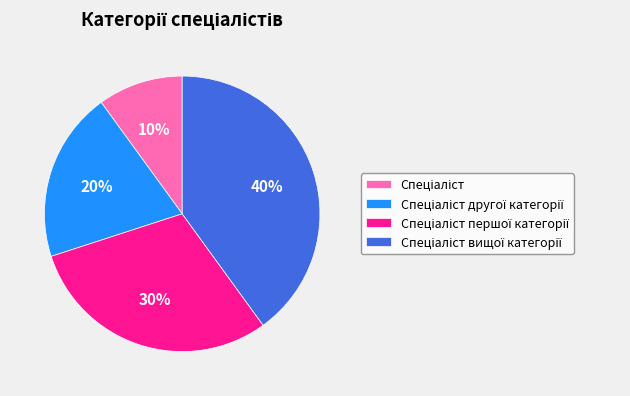

Is there a majority slice in this chart?

No